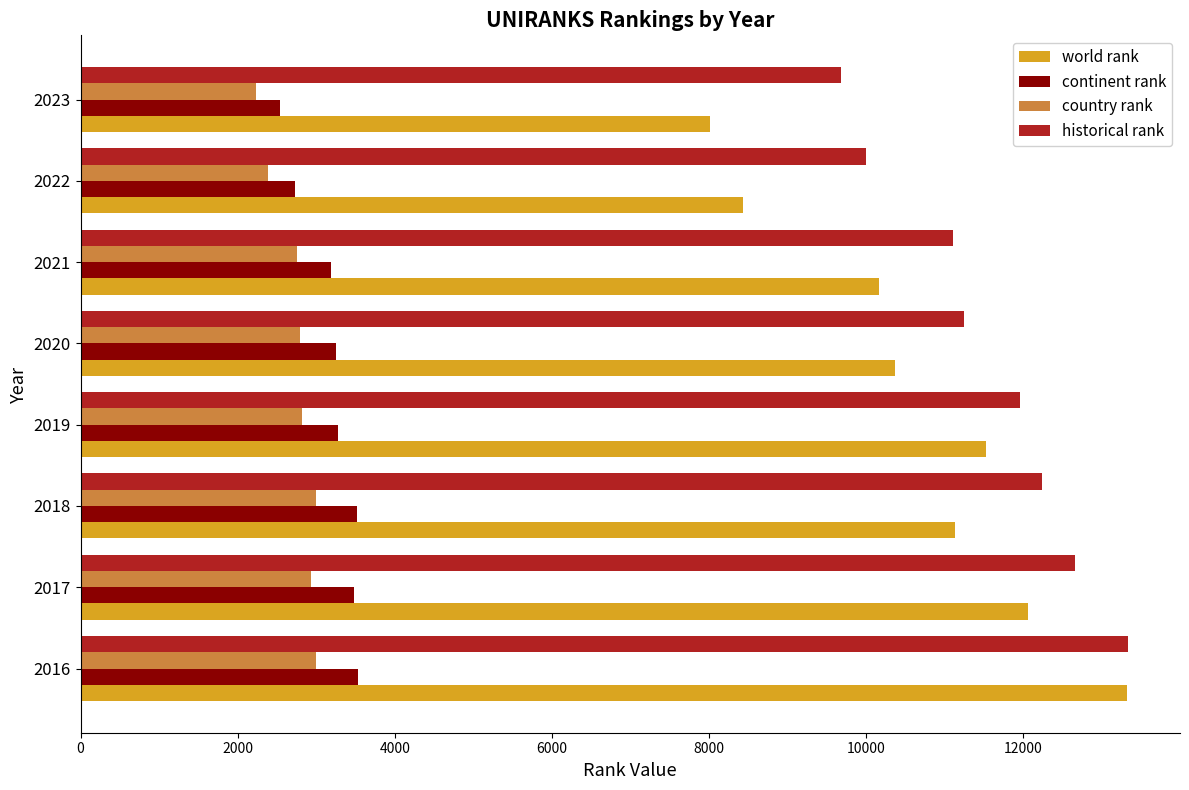

What is the maximum value shown in the chart?

13330.5